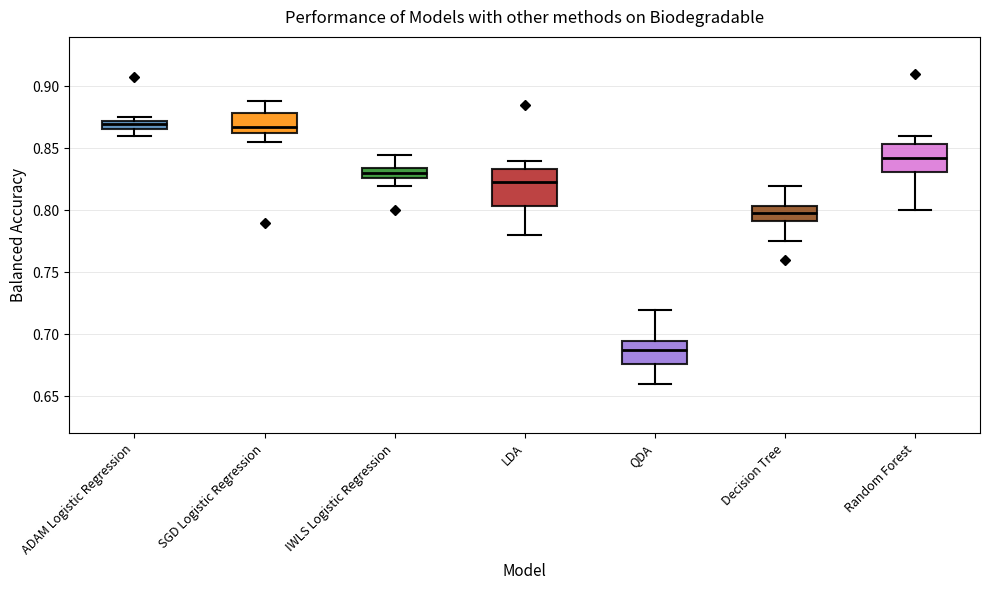

Where is the lower edge of the box for ADAM Logistic Regression on the y-axis? The values are not printed on the chart, so give them approximately, as read against the axis.

0.865